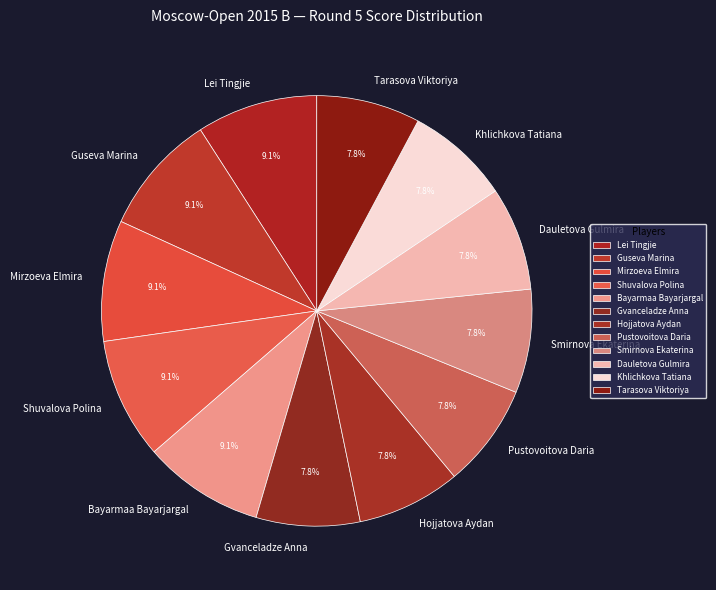

Does Hojjatova Aydan represent more than half of the total?

No